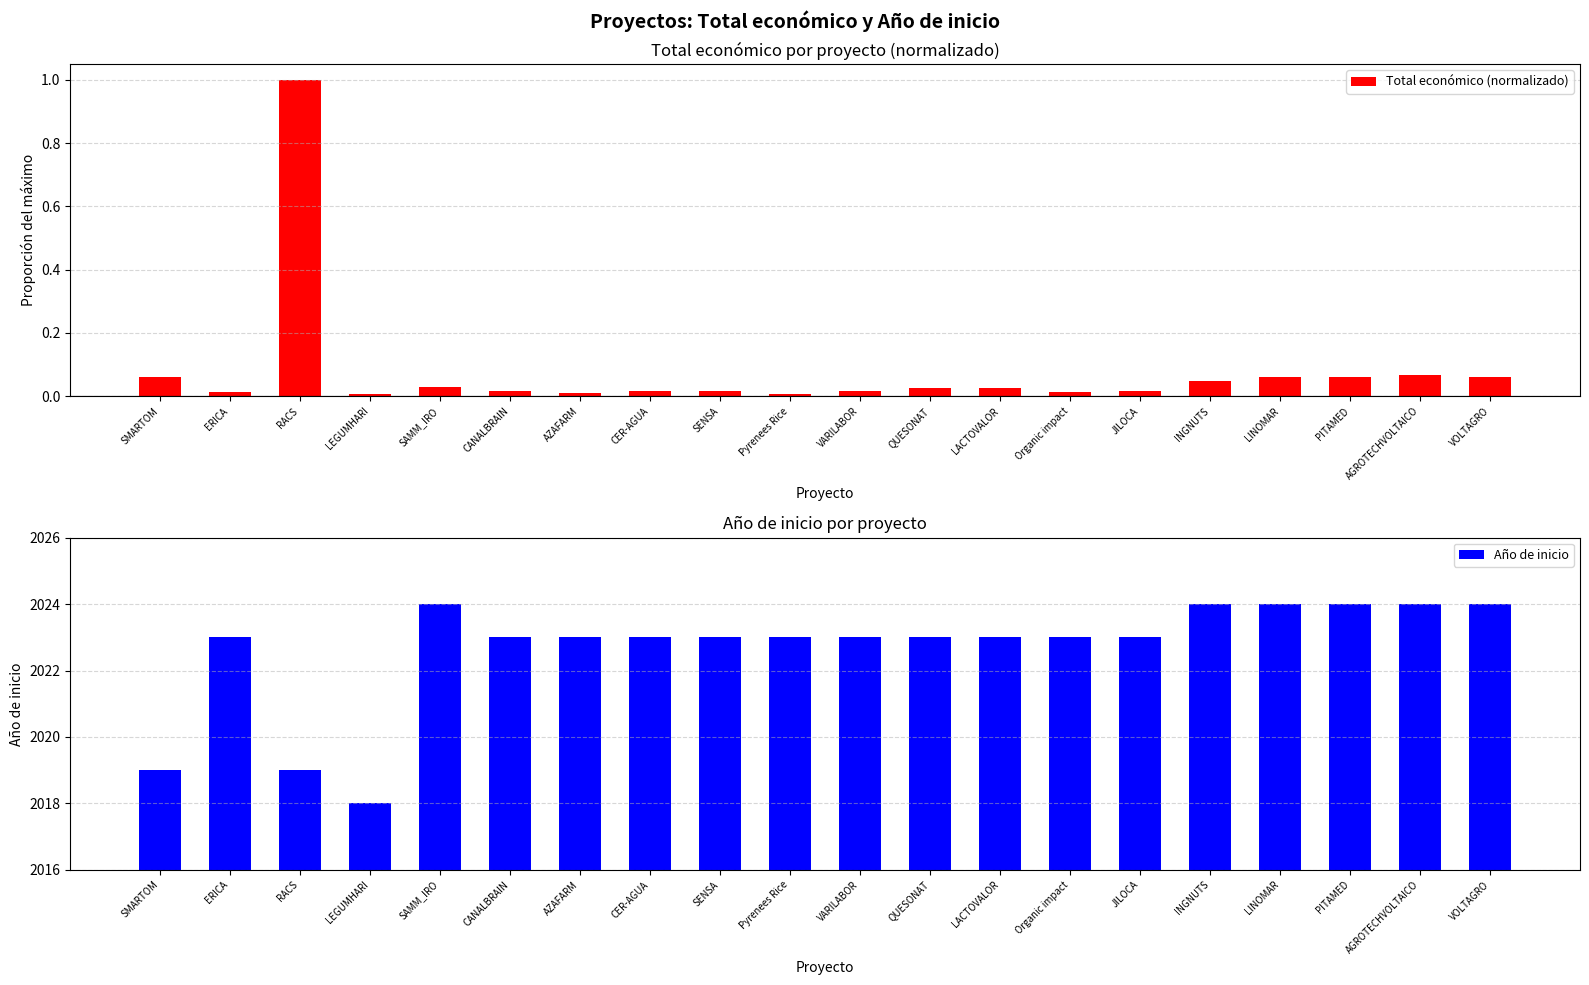

Reading left to right, extract all data points from this chart.

Total económico (normalizado): 0.1	0.0	1.0	0.0	0.0	0.0	0.0	0.0	0.0	0.0	0.0	0.0	0.0	0.0	0.0	0.0	0.1	0.1	0.1	0.1
Año de inicio: 2019.0	2023.0	2019.0	2018.0	2024.0	2023.0	2023.0	2023.0	2023.0	2023.0	2023.0	2023.0	2023.0	2023.0	2023.0	2024.0	2024.0	2024.0	2024.0	2024.0